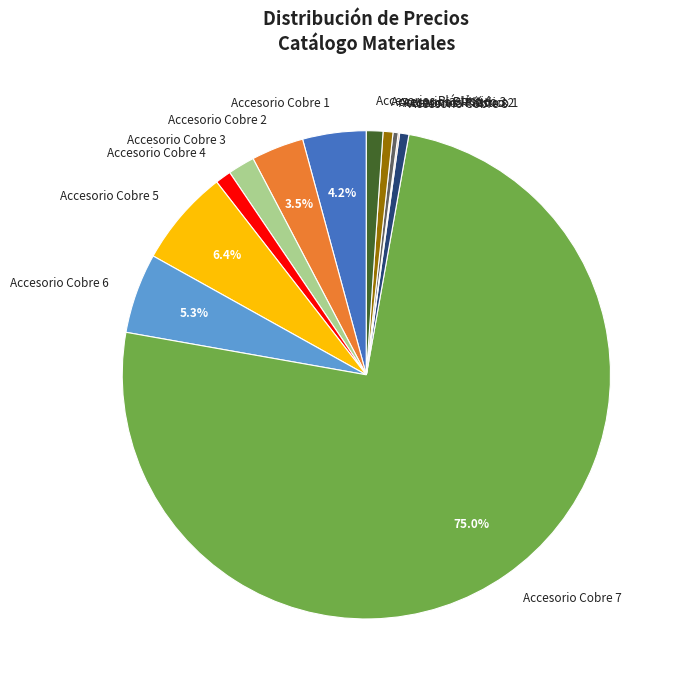

Is it true that Accesorios Plástico 3 is 1% of the pie?

True